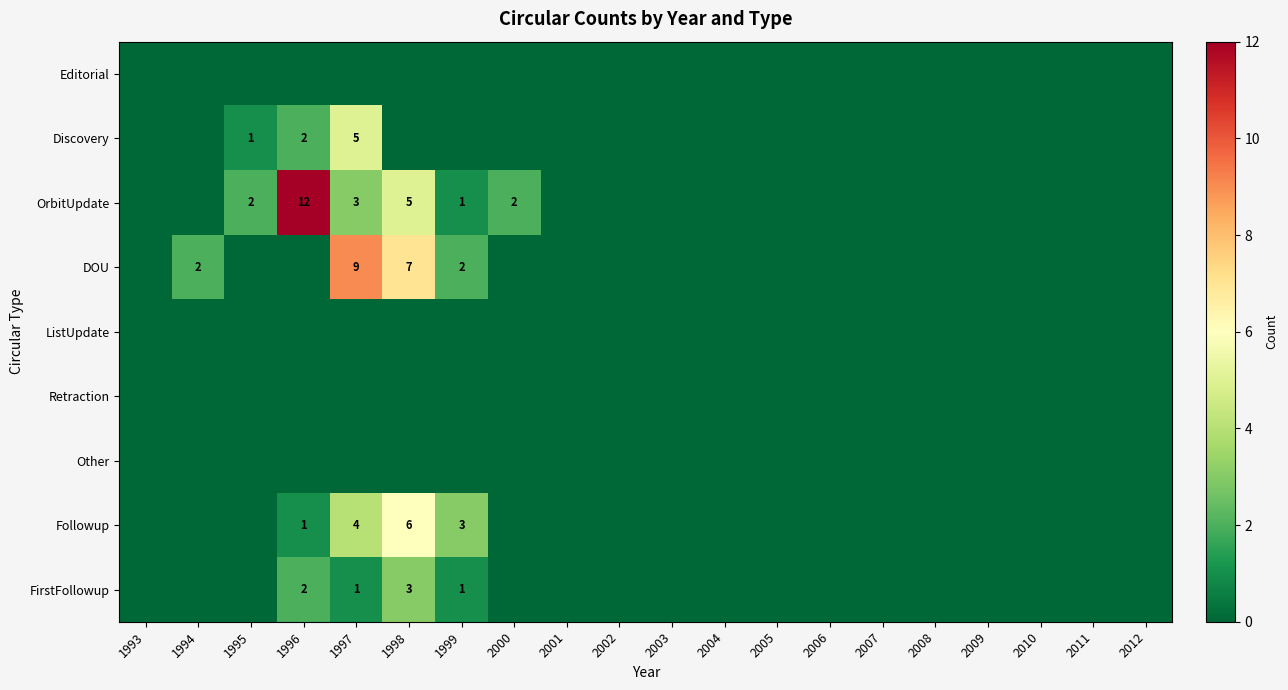

The OrbitUpdate series shows 1 at 1997. True or false?

False